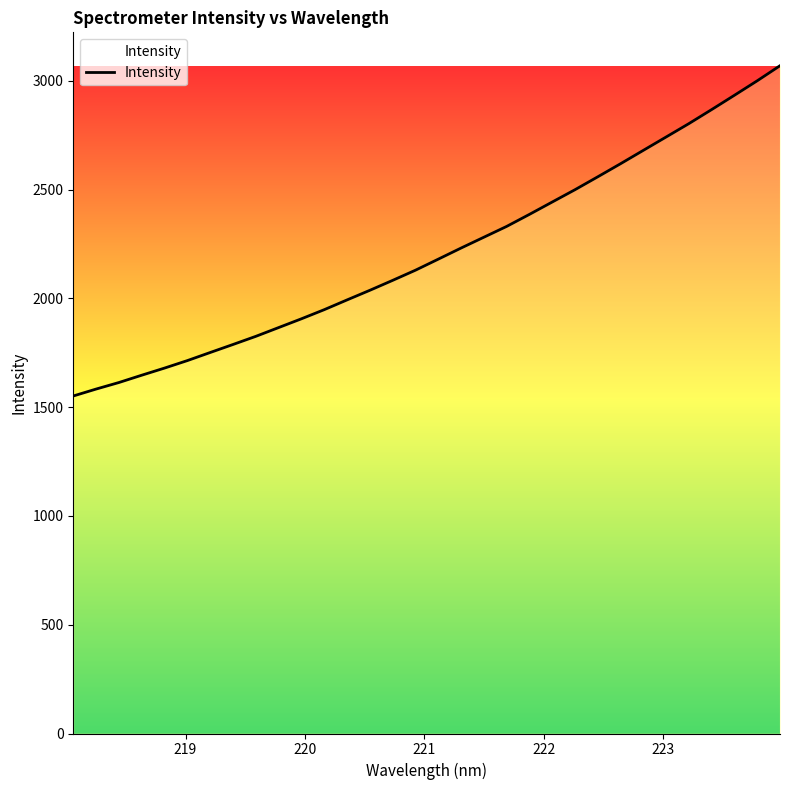

What is the greatest value displayed?

3069.8